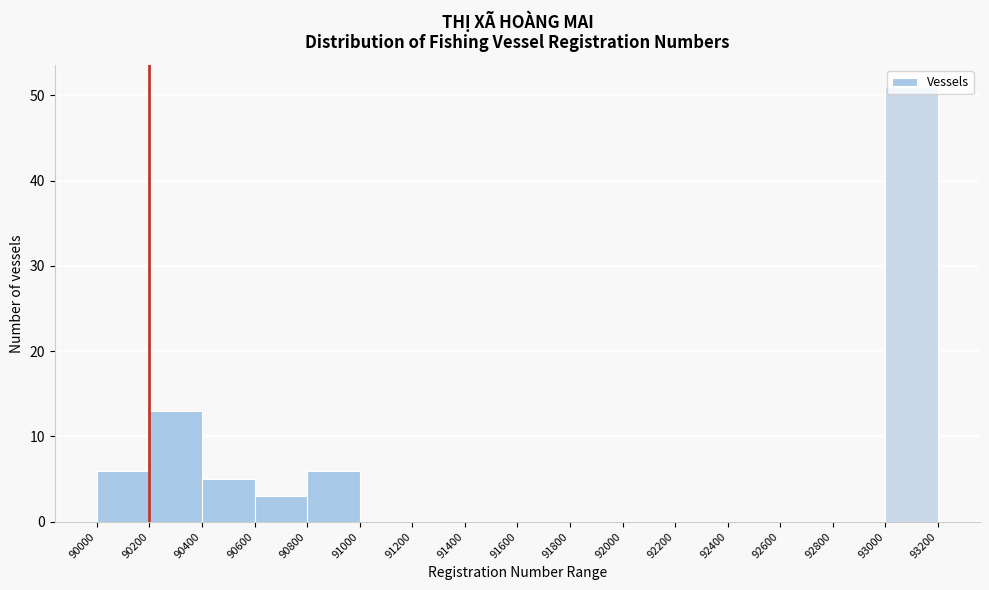

Which range on the x-axis has the tallest bar?

93000 to 93200